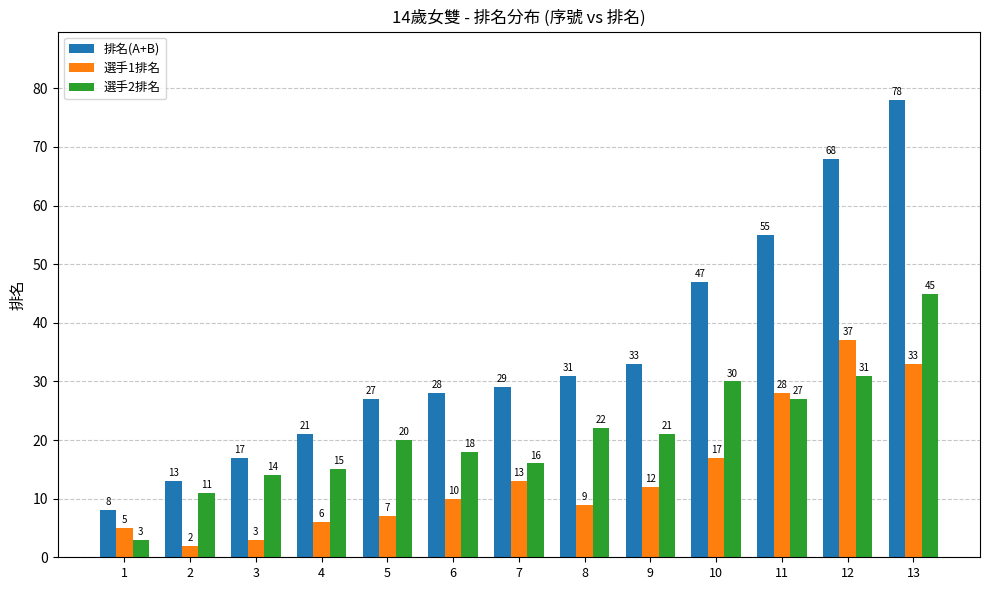

How many values in the 選手2排名 series are below 20?

6